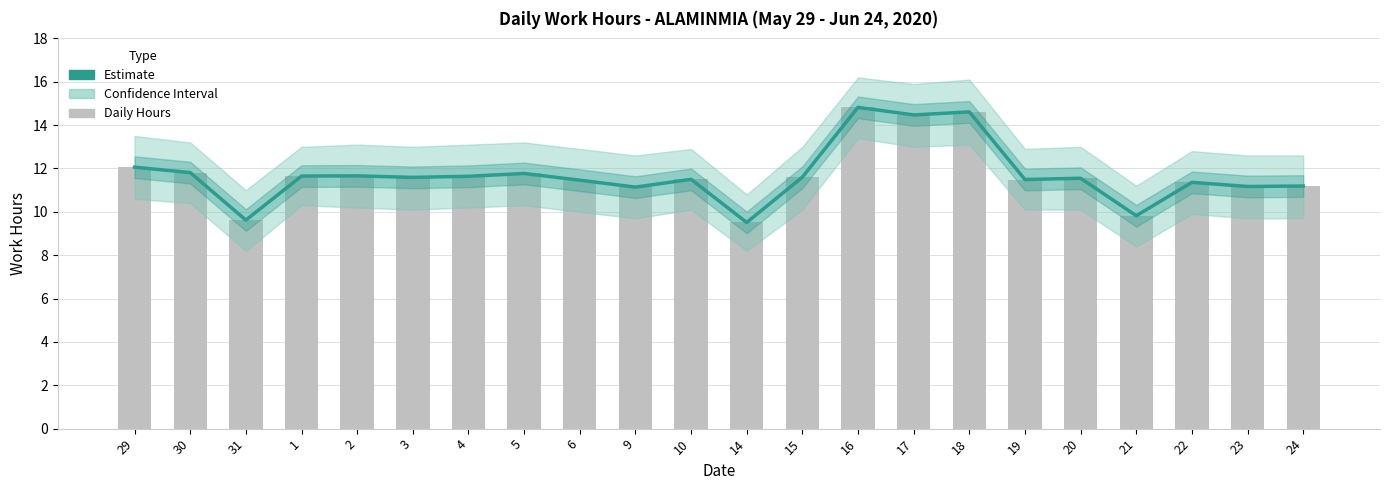

What is the label of the 10th bar from the right?

15